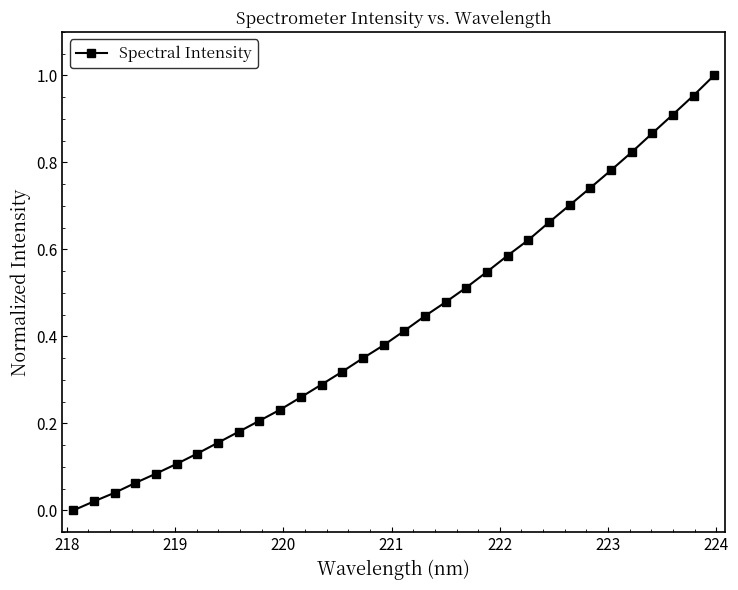

How many positive values are there?

31